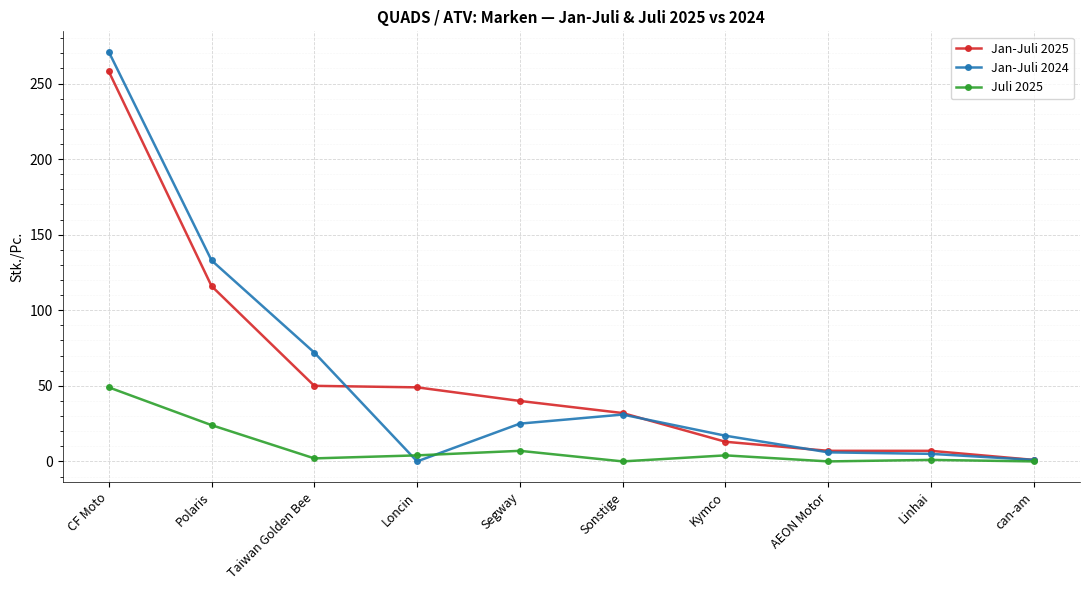

Count the number of data series in this chart.

3